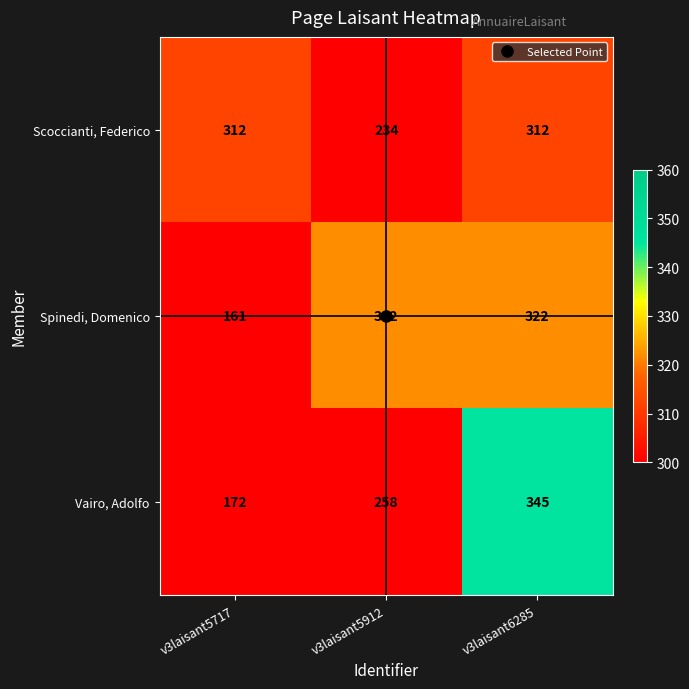

The value of Spinedi, Domenico at v3laisant5912 is 322. True or false?

True